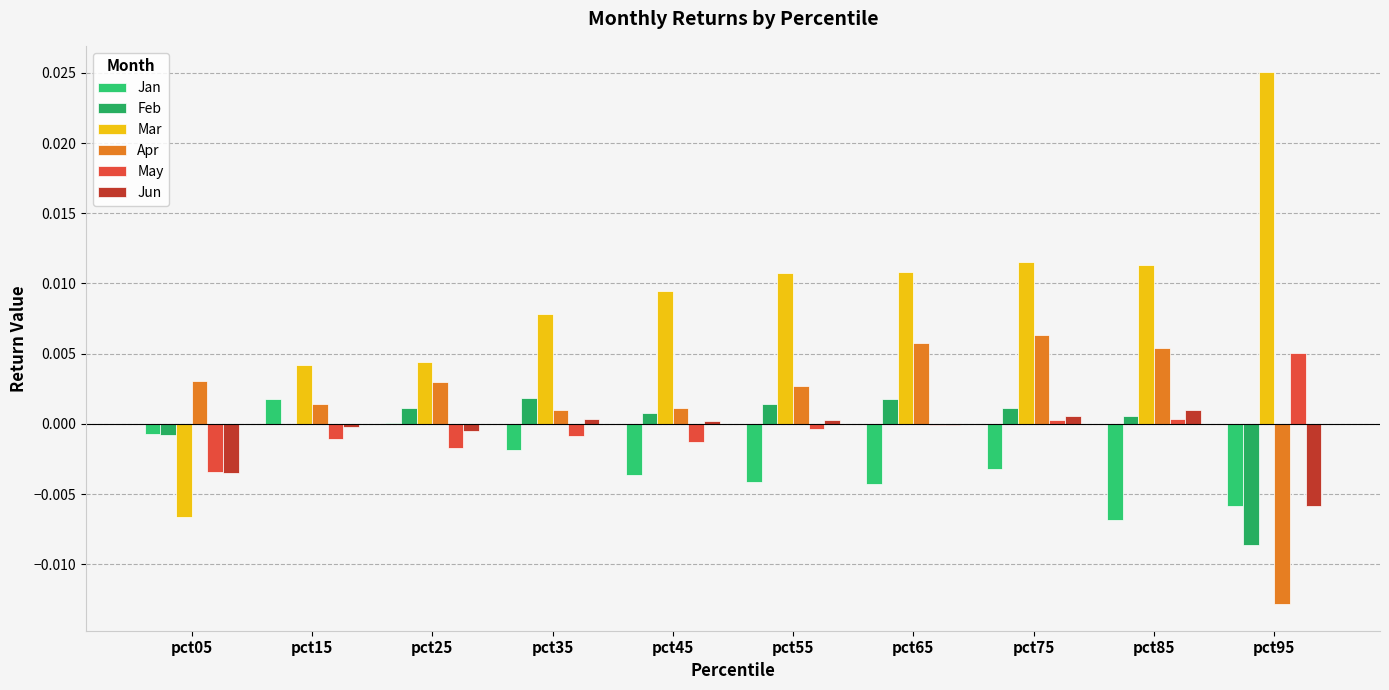

Between pct45 and pct75, which series saw the biggest shift?

Apr